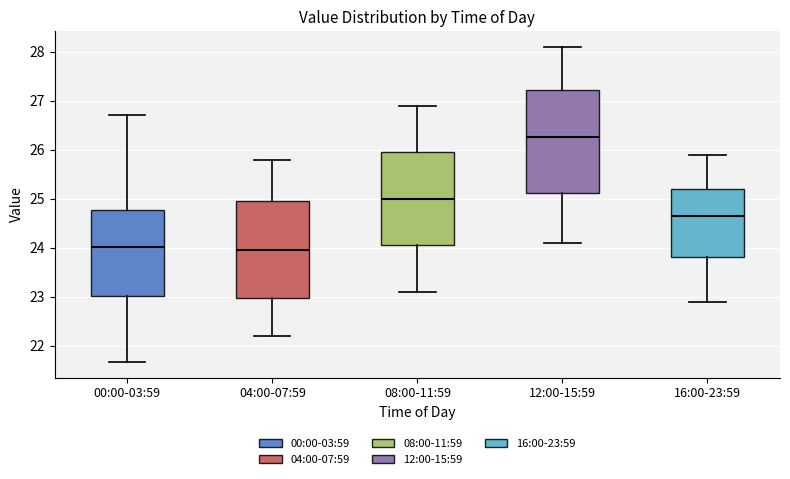

Which box is the tallest, from its lower edge to its upper edge?

12:00-15:59